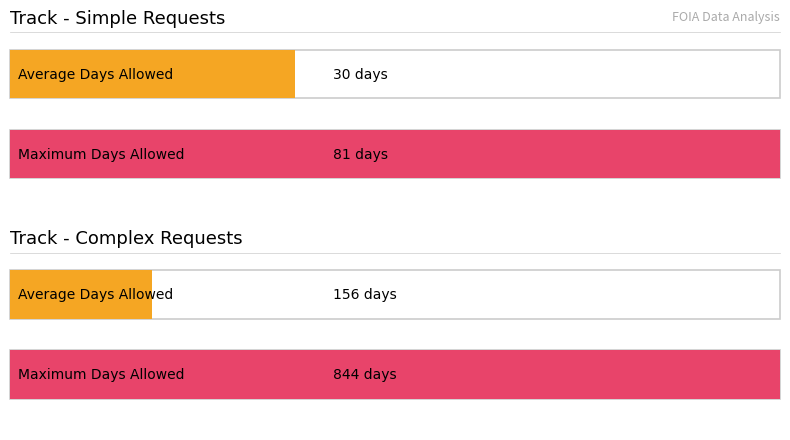

What is the label of the 1st point from the left?

Simple